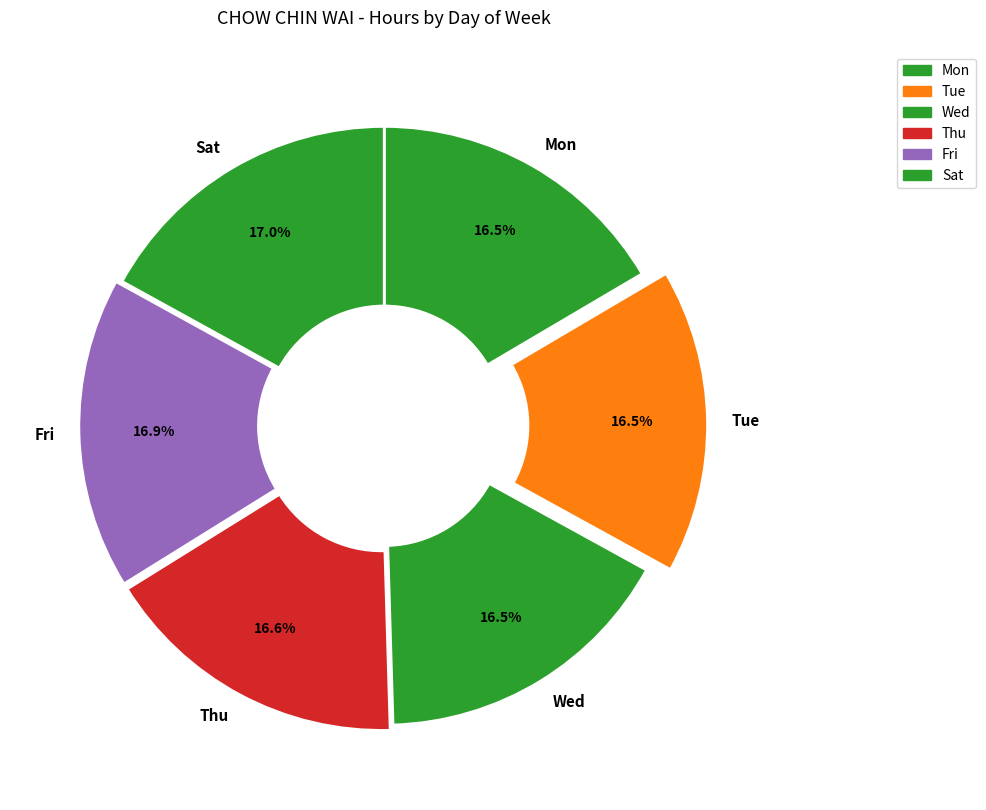

What is the ratio of the value at Tue to the value at Mon?

1.0